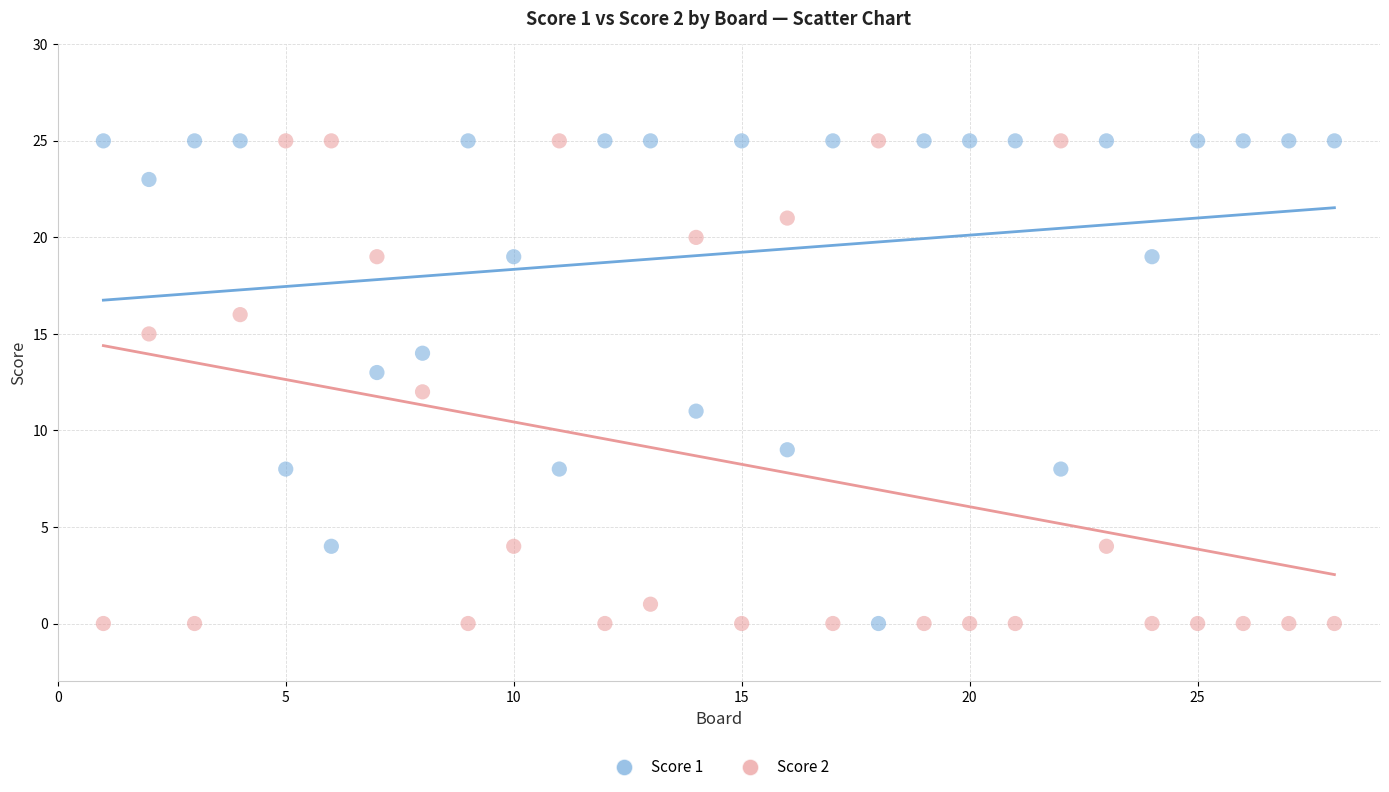

Across all data points, what is the range of Y values (max minus min)?

25